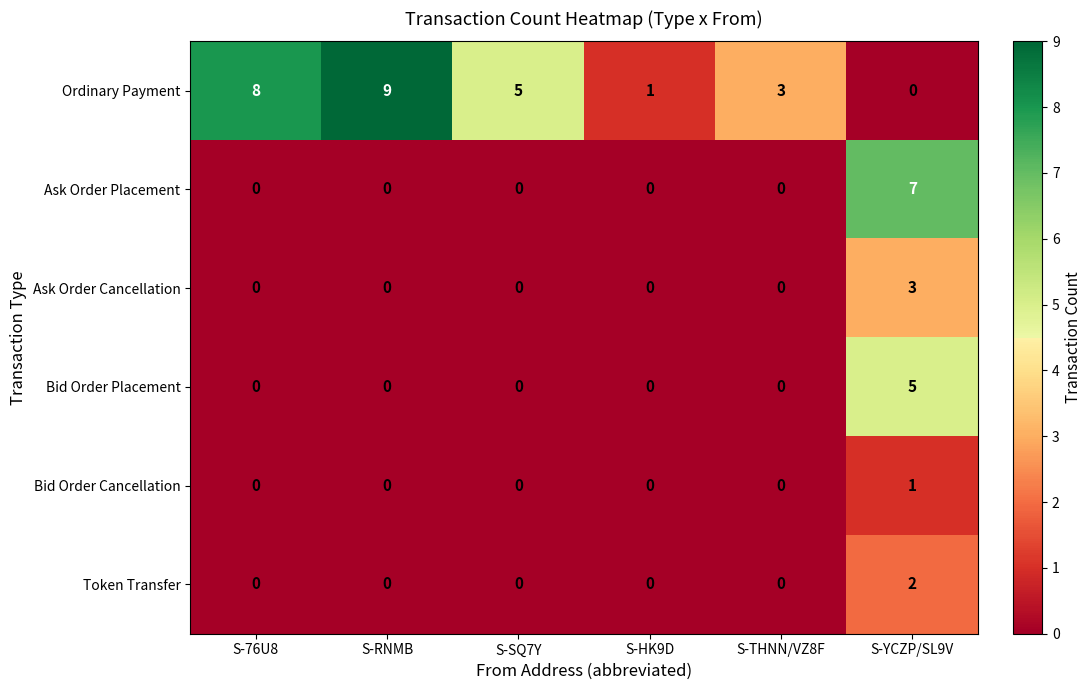

Which series has the largest total across all categories?

Ordinary Payment